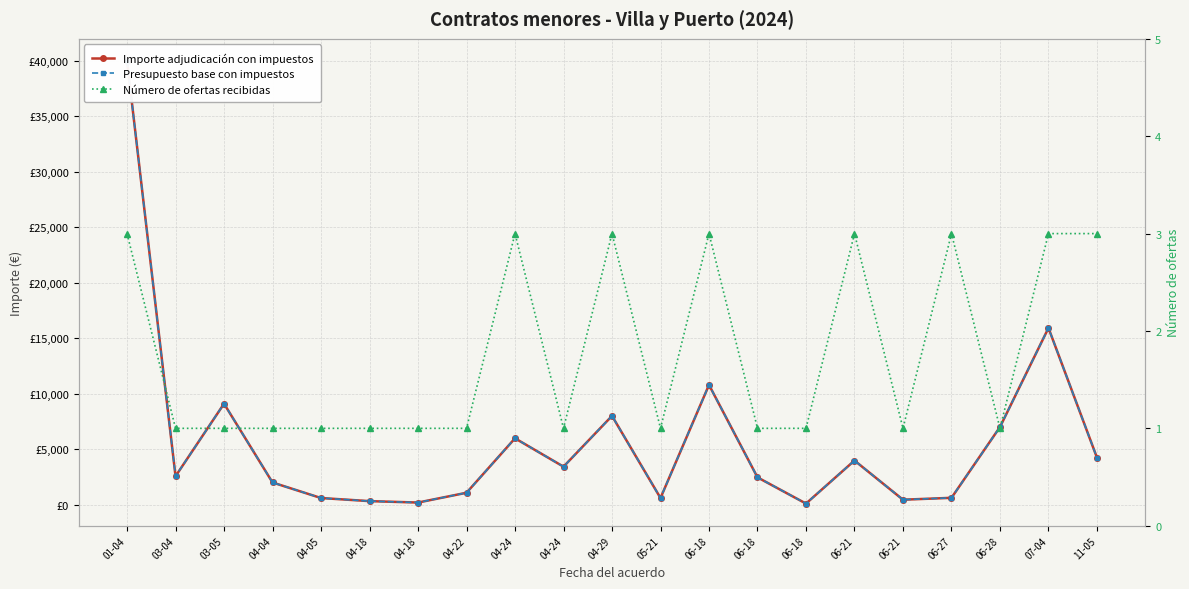

At which category does the chart reach its minimum across all series?

03-04